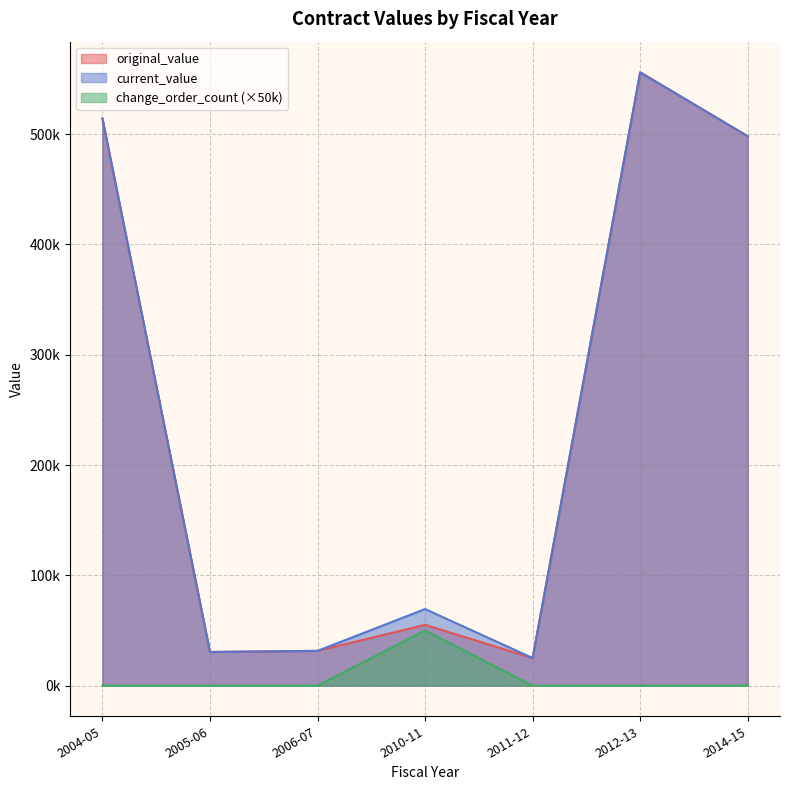

What are all the series names shown in the legend?

original_value, current_value, change_order_count (×50k)